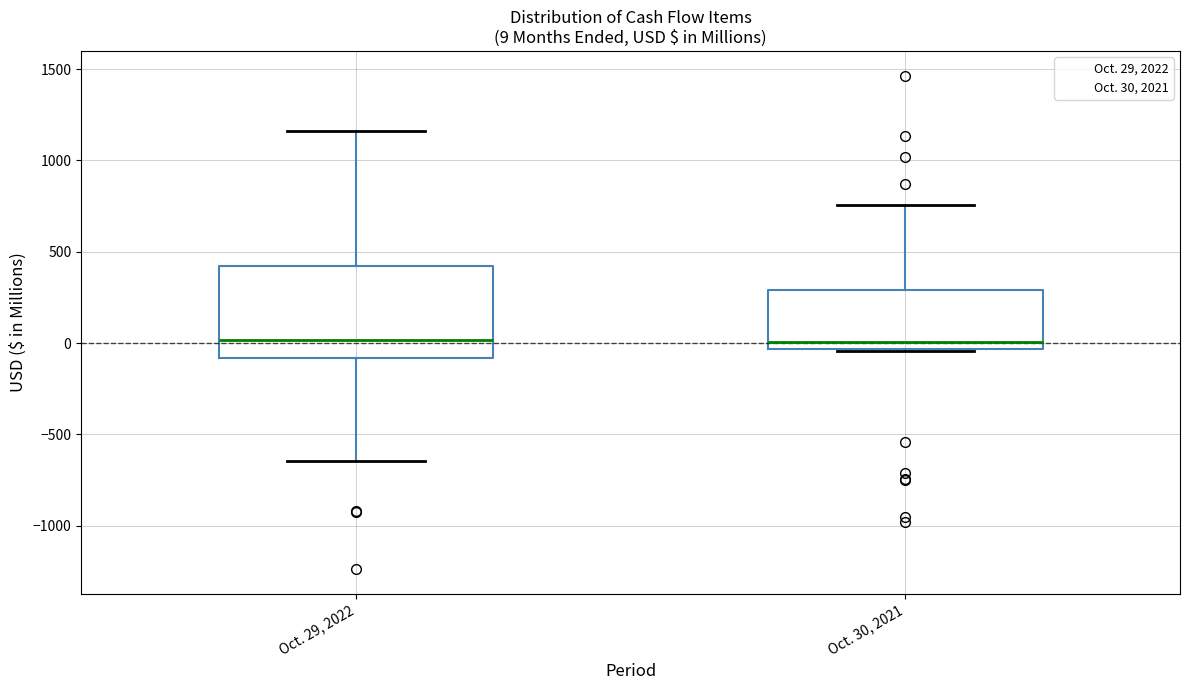

Comparing the boxes themselves (not the whiskers), which one is the tallest?

Oct. 29, 2022